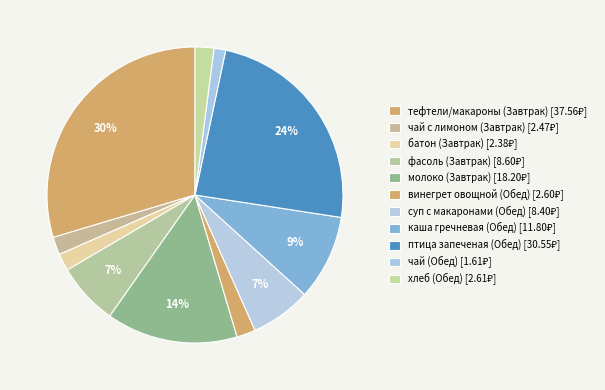

To the nearest percent, what is the average slice percentage?

9%